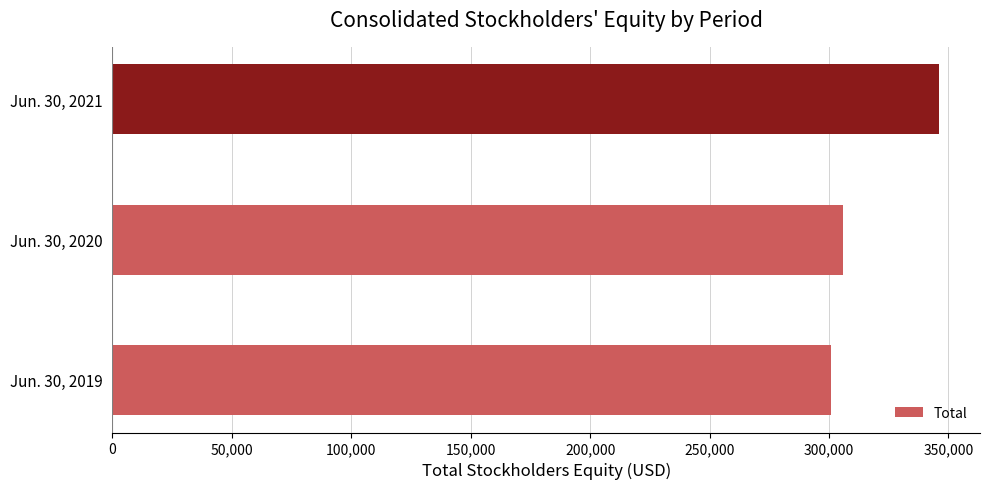

Where is the data nearest to the value 323433?

Jun. 30, 2020